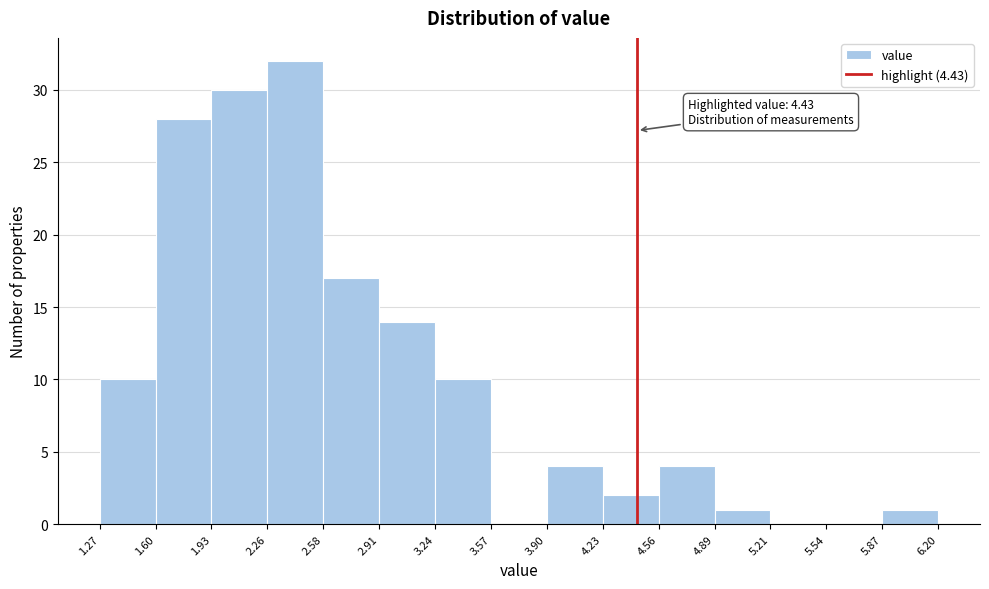

Over which range of the x-axis is the bar tallest?

2.26 to 2.58